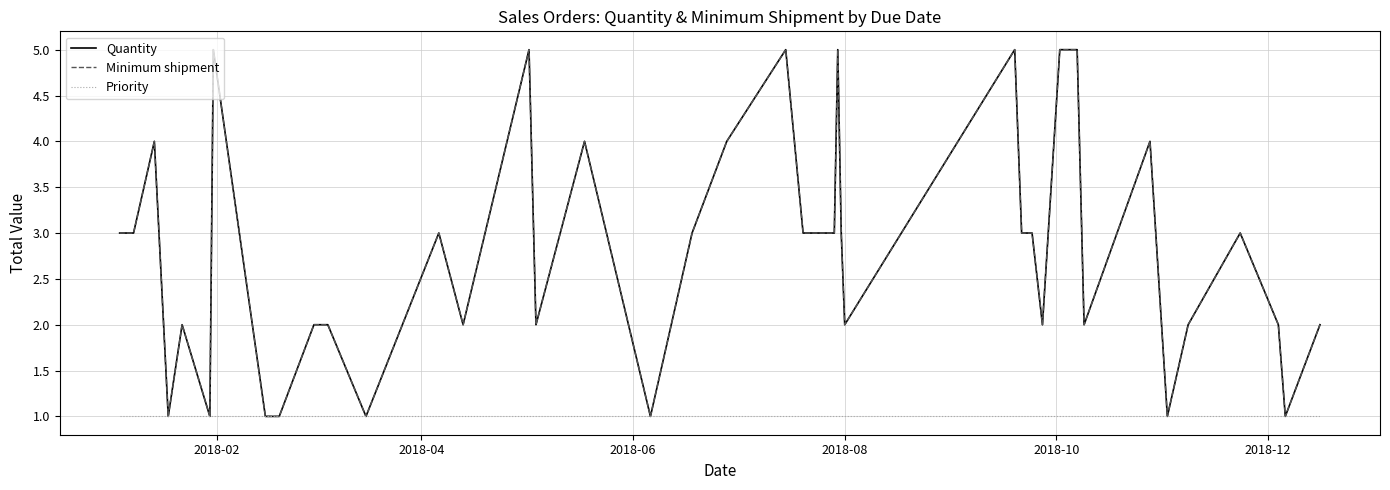

What is the value of the Priority point at the 39th from the left?

1